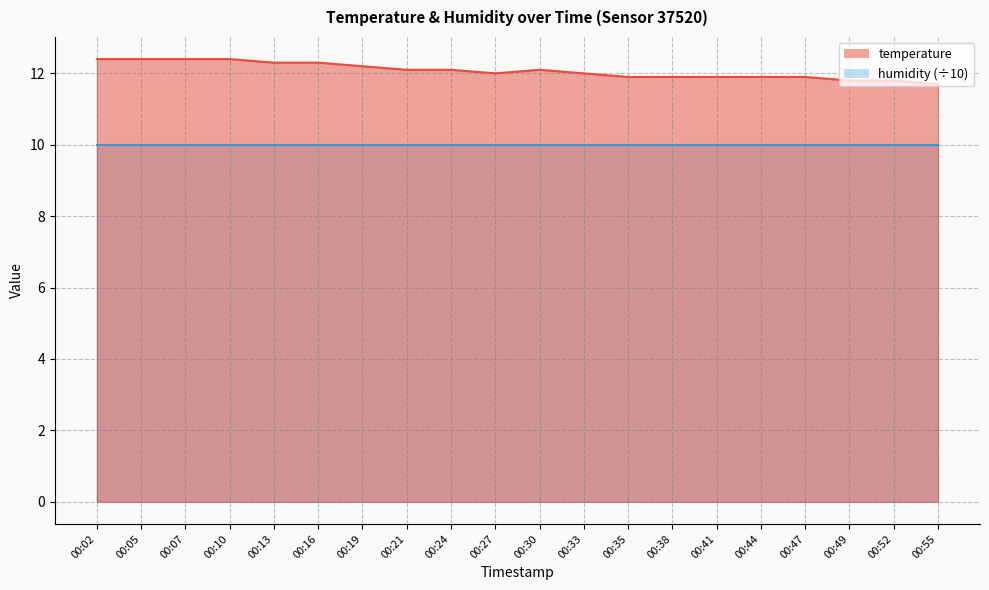

How many points are higher than both their immediate neighbors (excluding endpoints)?

1